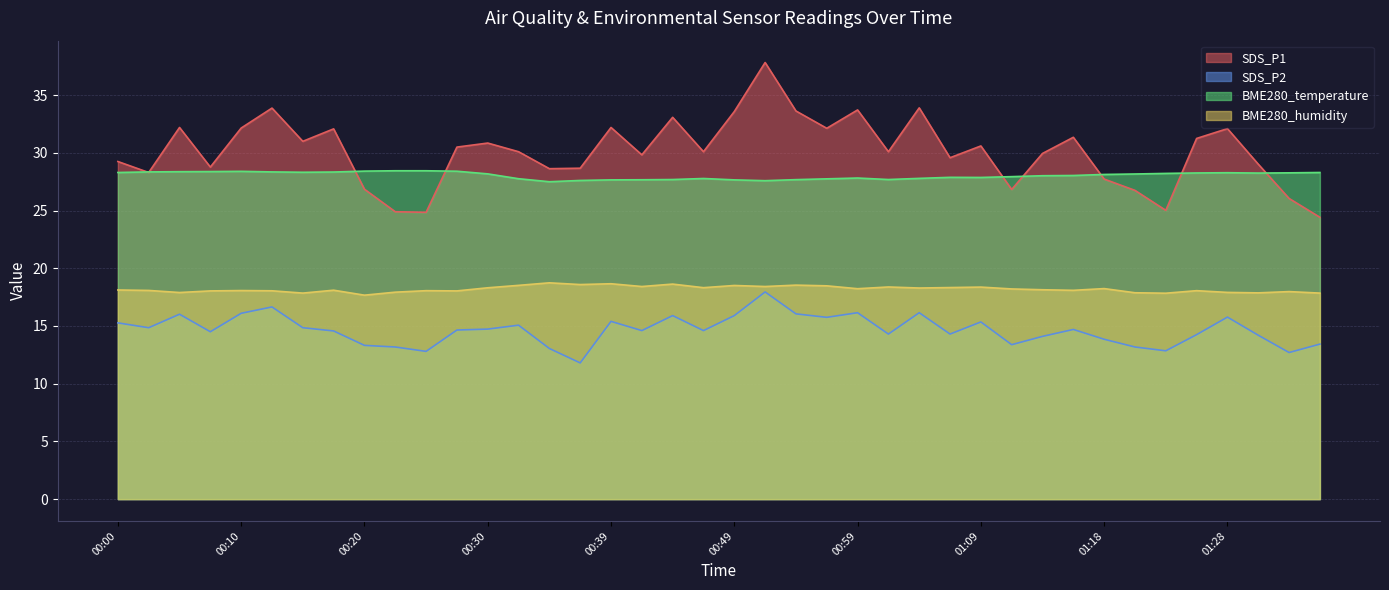

Where is the first local minimum for SDS_P1?

00:03